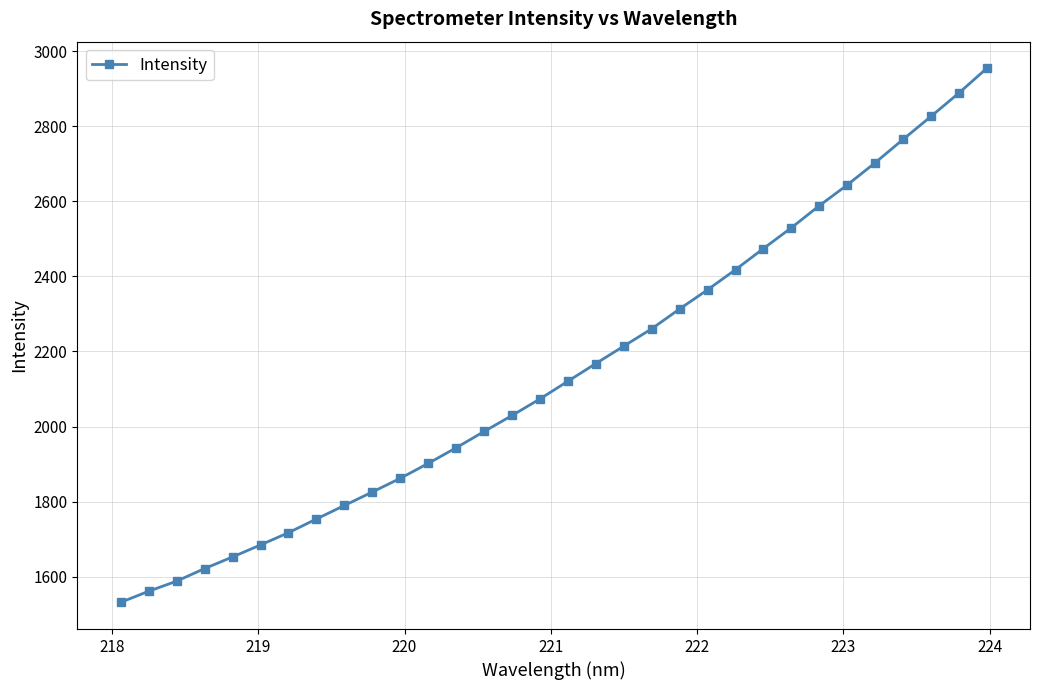

How many lines are shown in the chart?

1